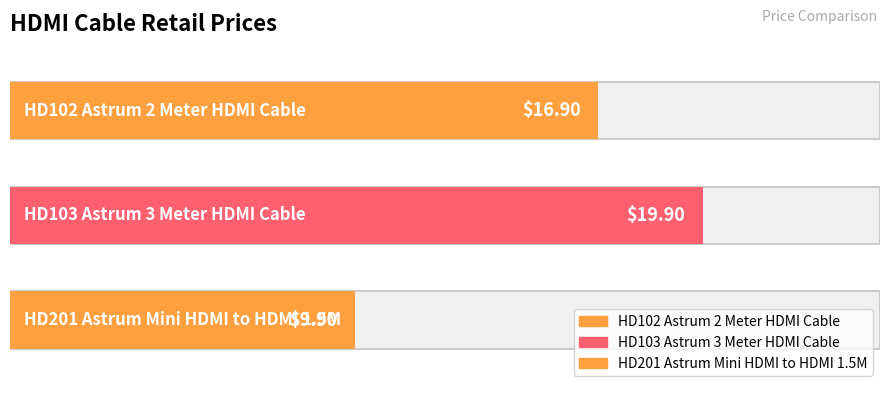

Rank the categories by value from highest to lowest.

HD103 Astrum 3 Meter HDMI Cable, HD102 Astrum 2 Meter HDMI Cable, HD201 Astrum Mini HDMI to HDMI 1.5M